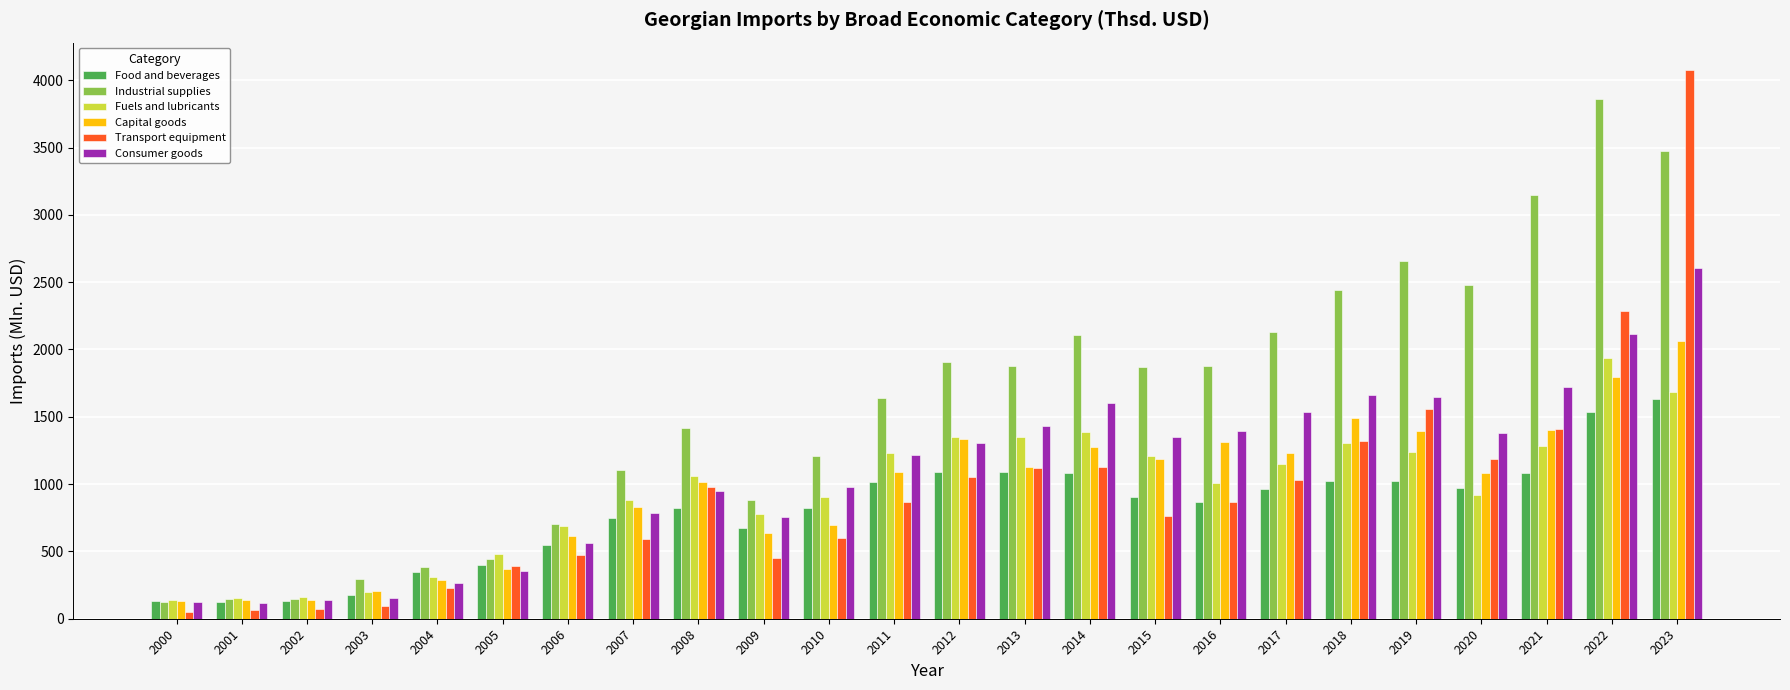

How many series are shown in this chart?

6